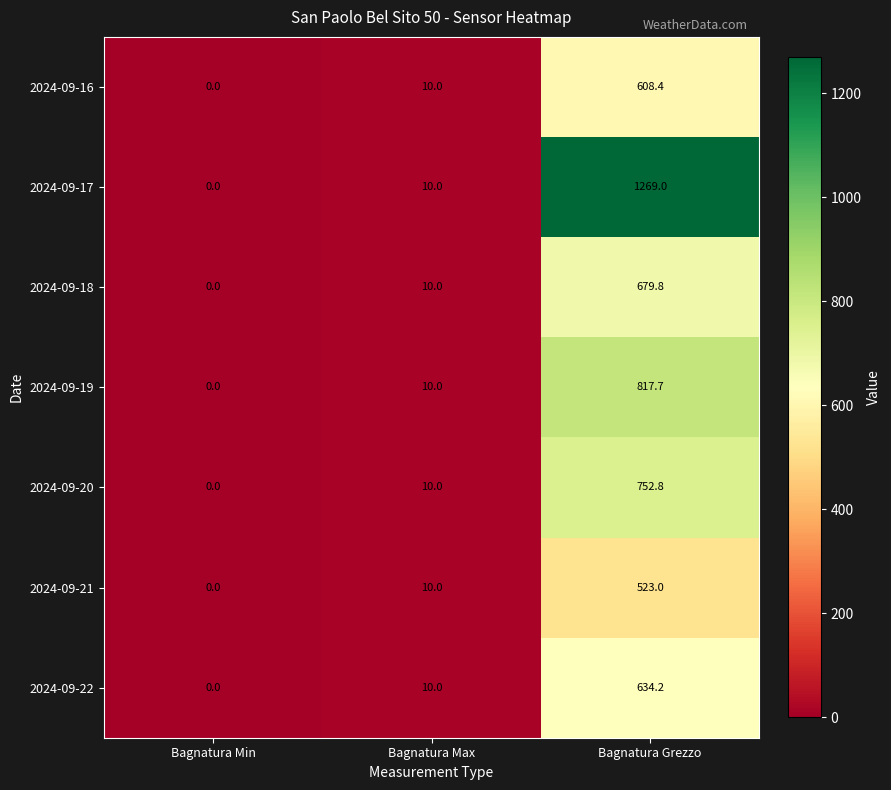

Is it true that 2024-09-22 equals 0.0 at Bagnatura Min?

True